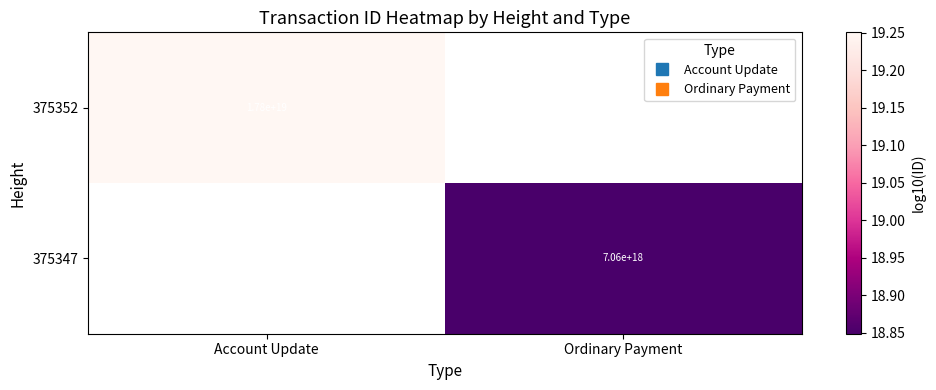

Which has a higher value, Ordinary Payment or Account Update?

Account Update